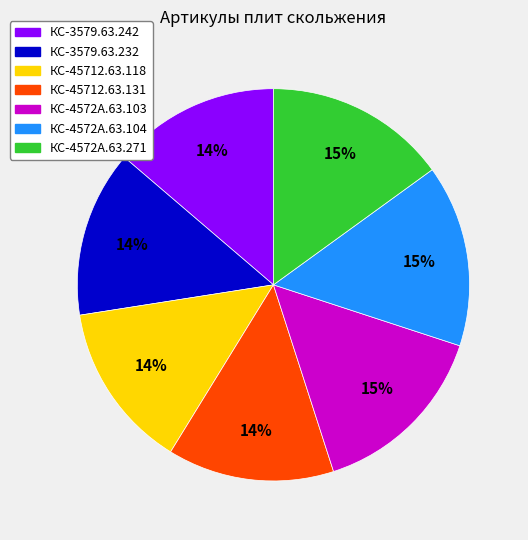

Approximately how many times larger is the value at КС-3579.63.232 compared to КС-45712.63.118?

1.0